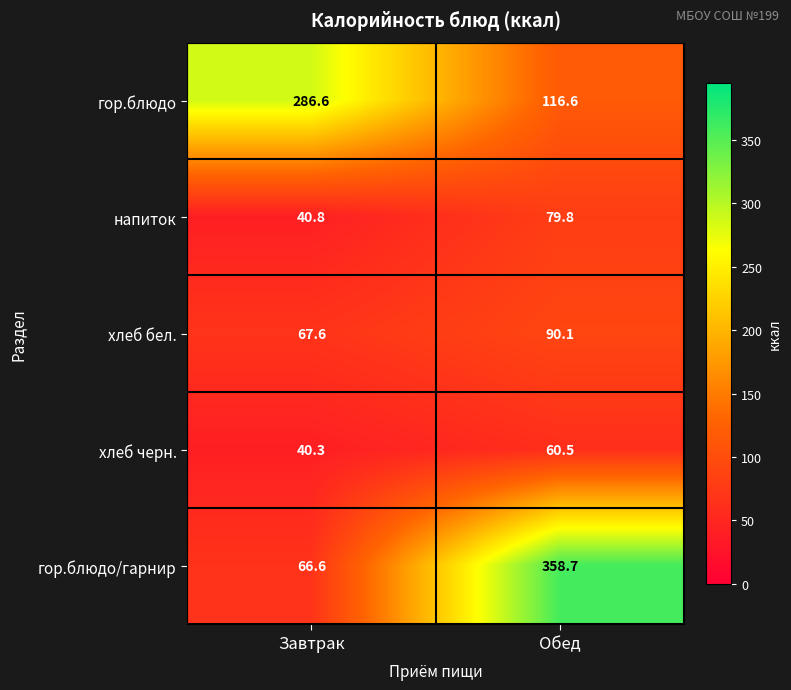

Rank the series at Обед from highest to lowest value.

гор.блюдо/гарнир, гор.блюдо, хлеб бел., напиток, хлеб черн.